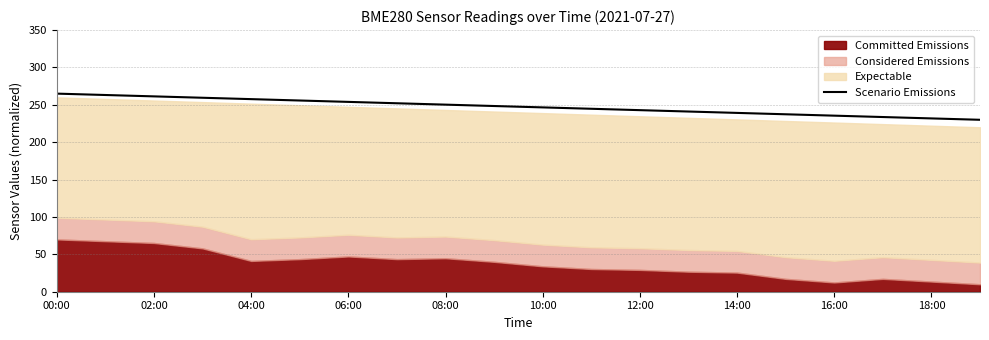

Reading left to right, what are all the values shown in this chart?

265.0	263.2	261.3	259.5	257.6	255.8	253.9	252.1	250.3	248.4	246.6	244.7	242.9	241.1	239.2	237.4	235.5	233.7	231.8	230.0